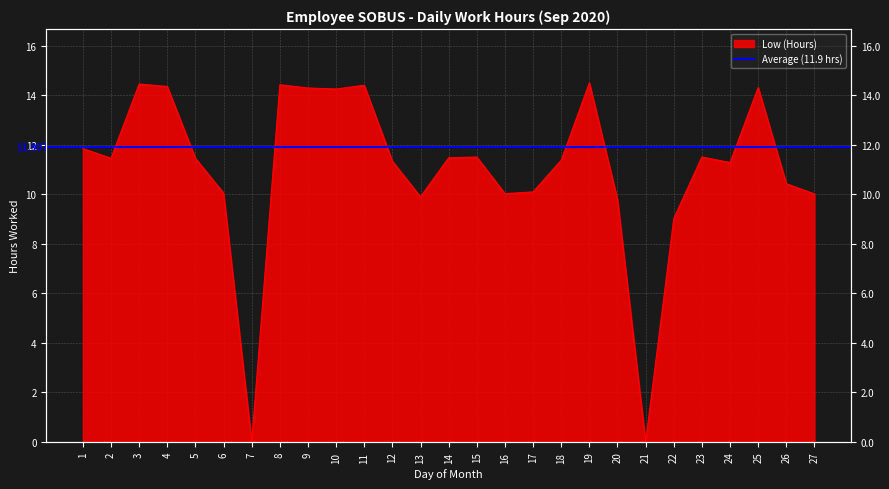

The value at 20 is 9.8. True or false?

True